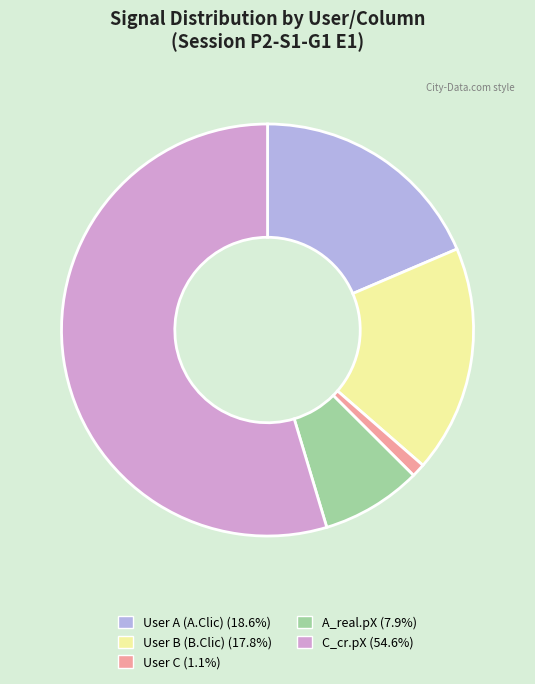

Is it true that A_real.pX is 8% of the pie?

True